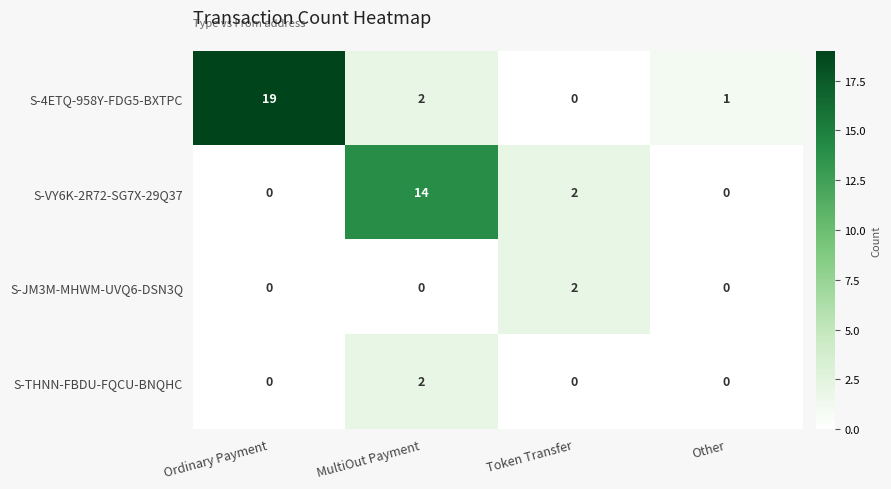

What is the sum of the S-VY6K-2R72-SG7X-29Q37 values at Ordinary Payment and MultiOut Payment?

14